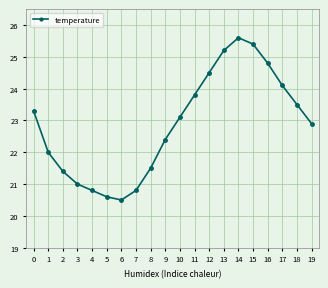

At which category does the data reach its first local valley?

6